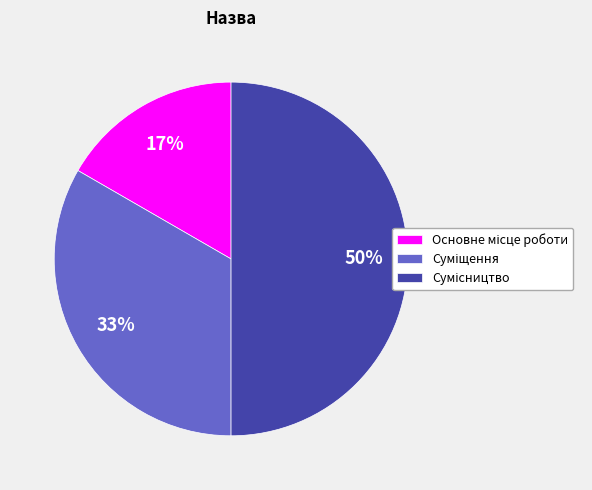

To the nearest percent, what is the average slice percentage?

33%